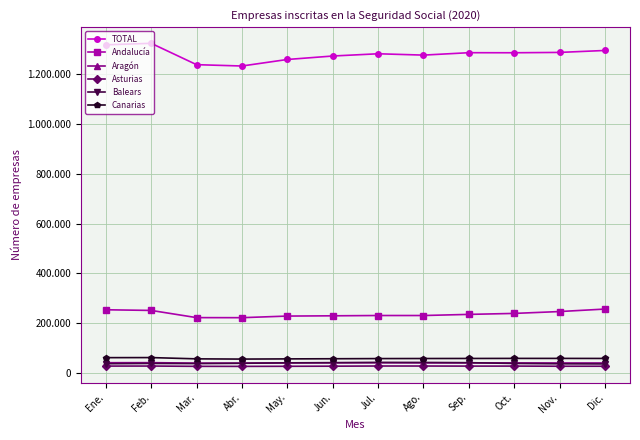

Which series changed the most between Abr. and Nov.?

TOTAL